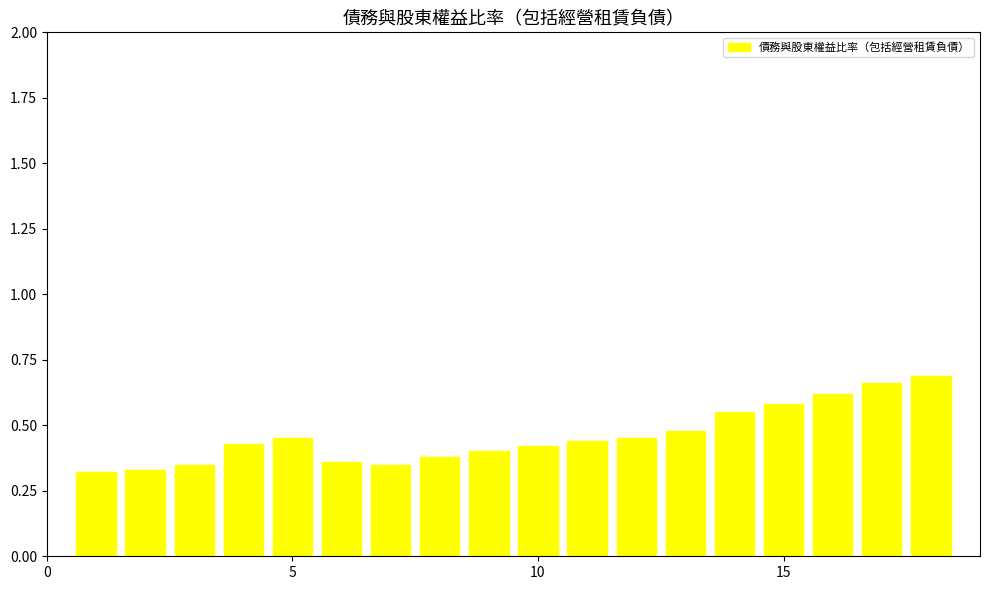

Count the values in the range 0 to 1.

18